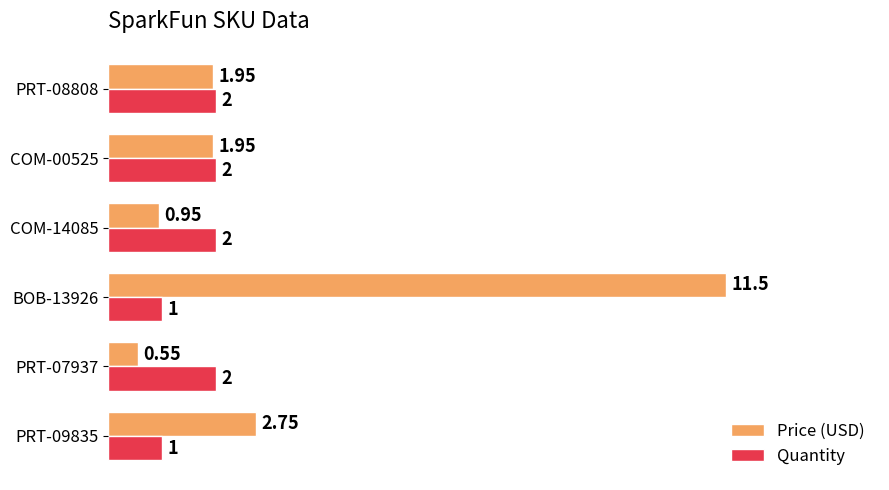

List the series in order of their overall mean, lowest first.

Quantity, Price (USD)